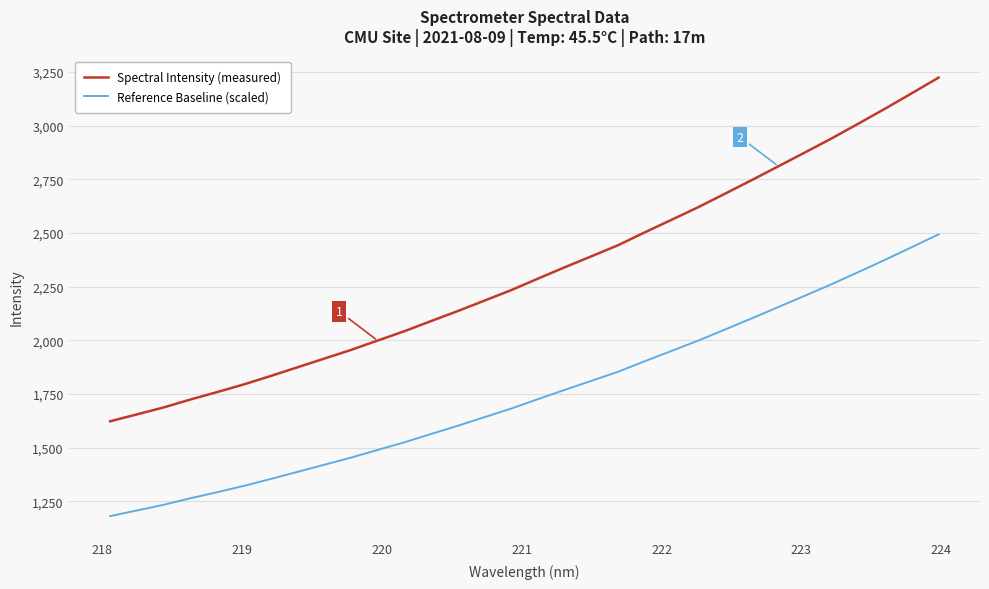

Which series has the largest range (max minus min)?

Spectral Intensity (measured)